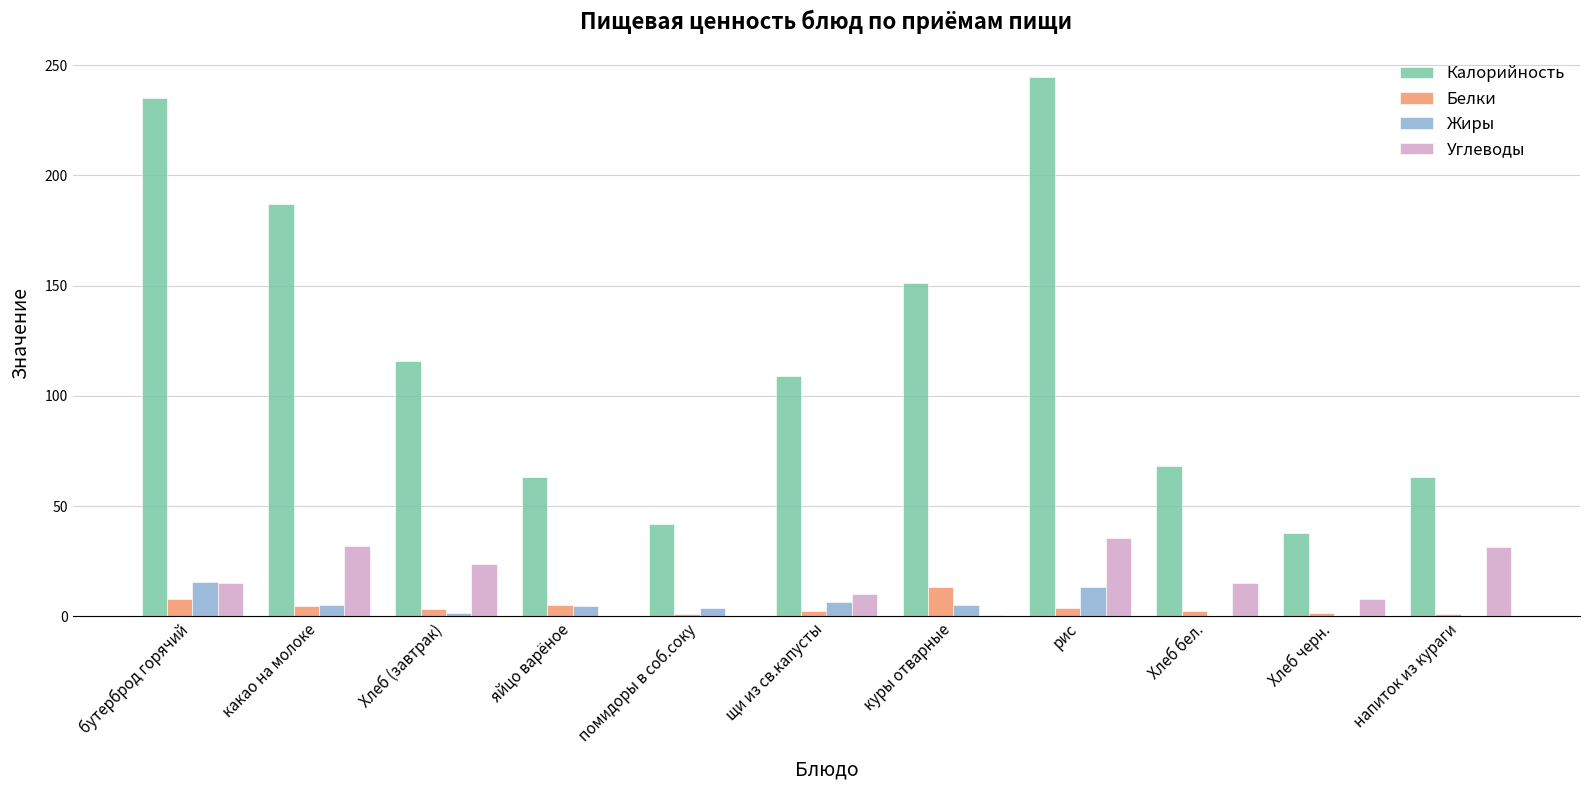

Which series changed the most between куры отварные and рис?

Калорийность